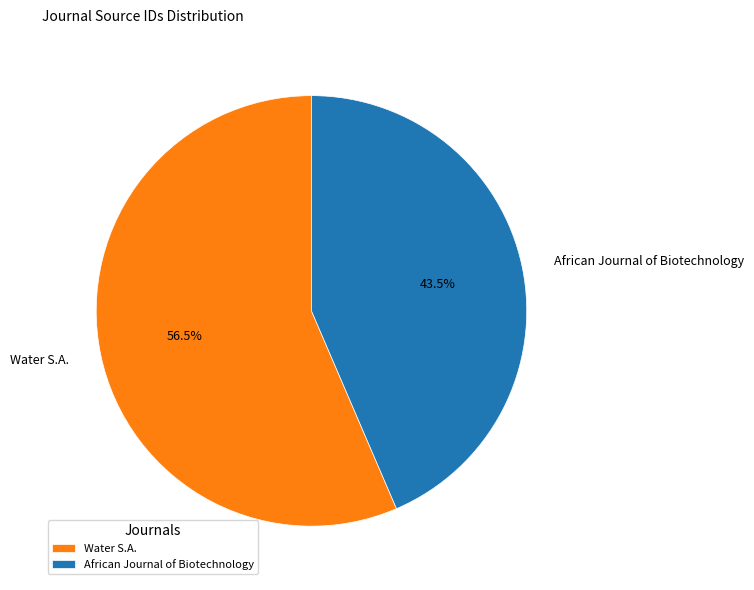

What is the largest slice in the pie chart?

Water S.A.